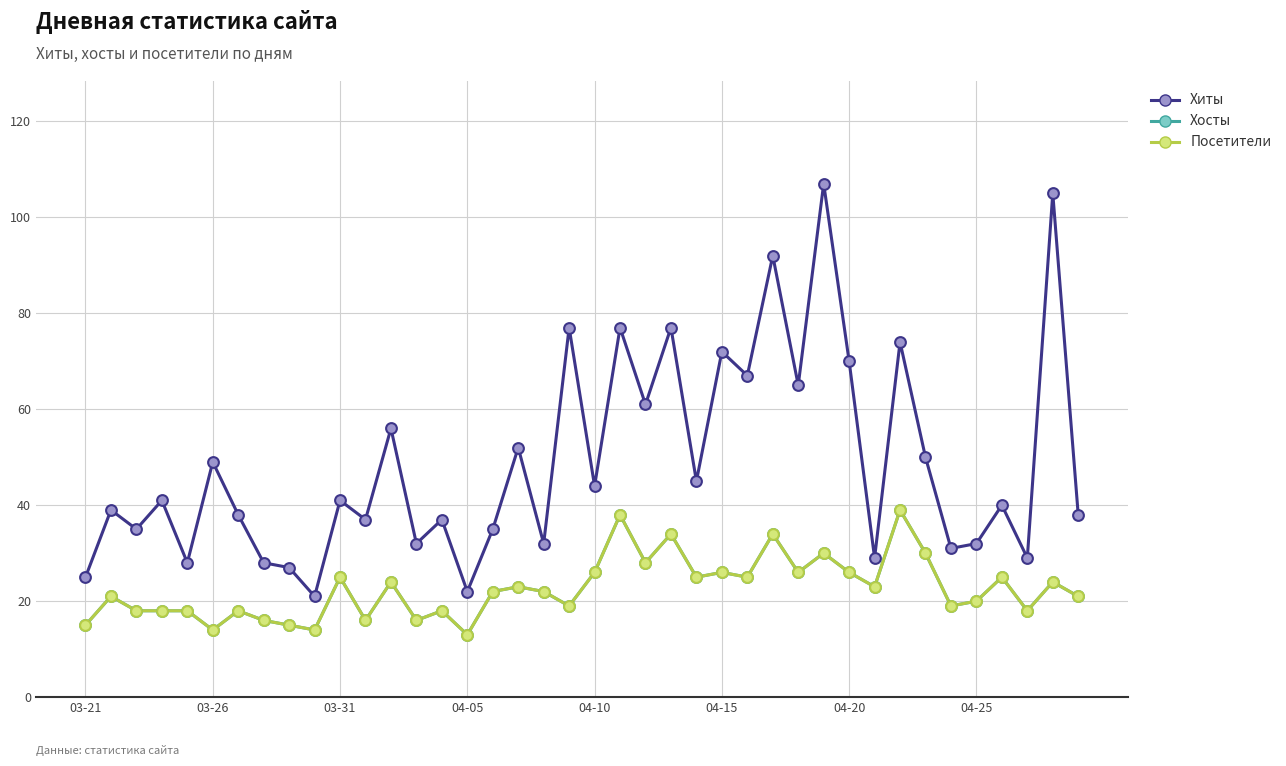

Is this an area chart (filled region under the line)?

No